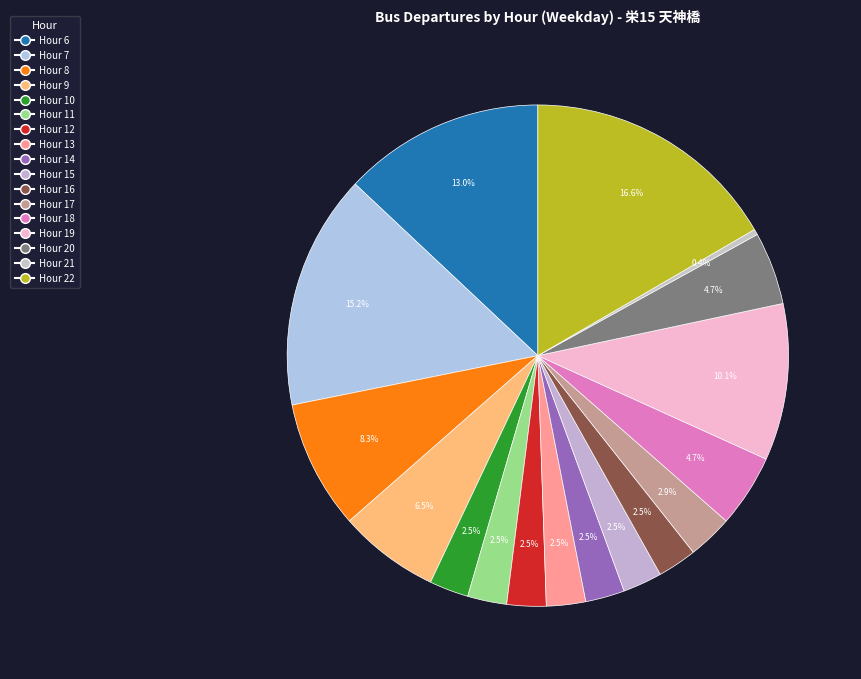

Count the number of slices in the pie.

17